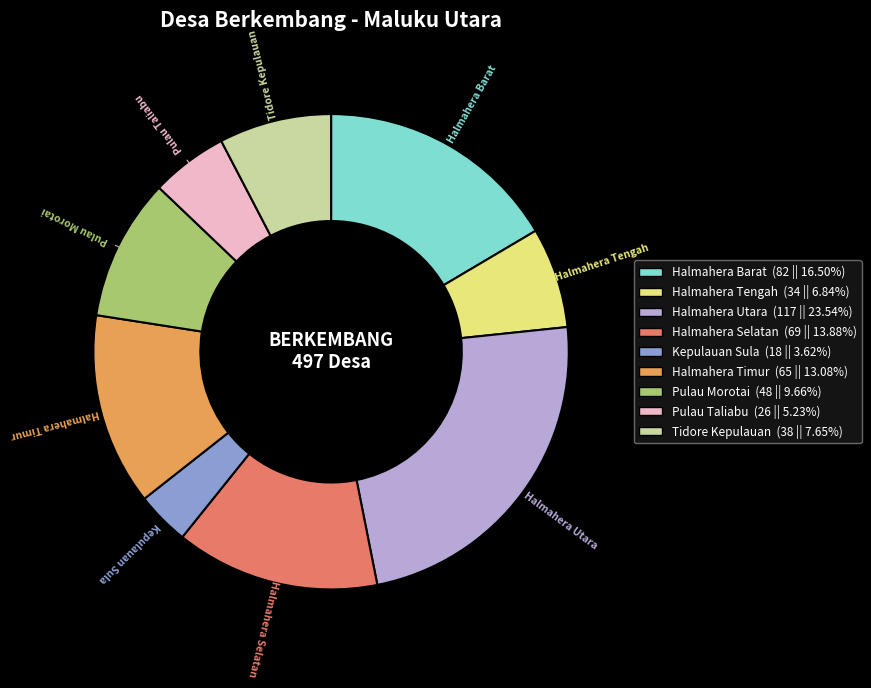

Combined, do Halmahera Selatan and Halmahera Timur account for over 50%?

No